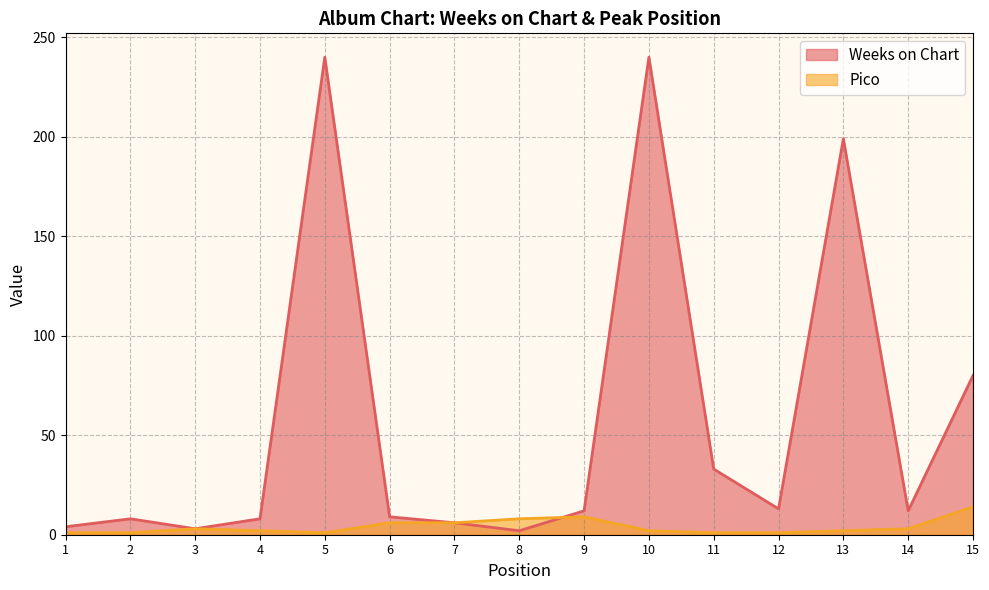

Is the value of Pico at 14 greater than the value of Weeks on Chart at 12?

No